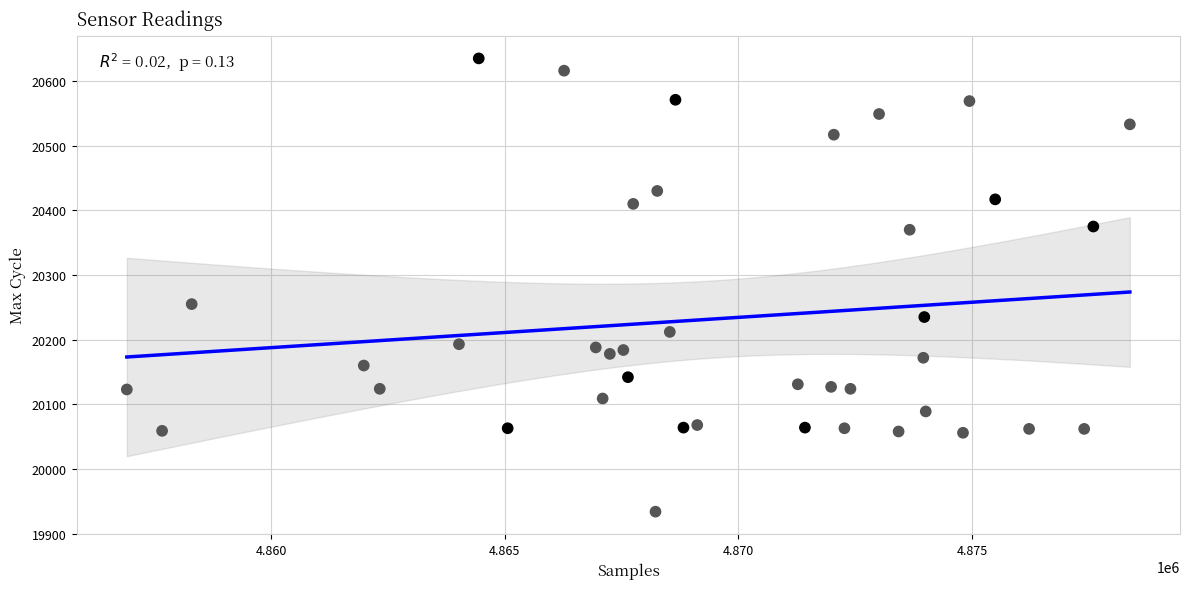

What is the range of Y values (max minus min)?

701